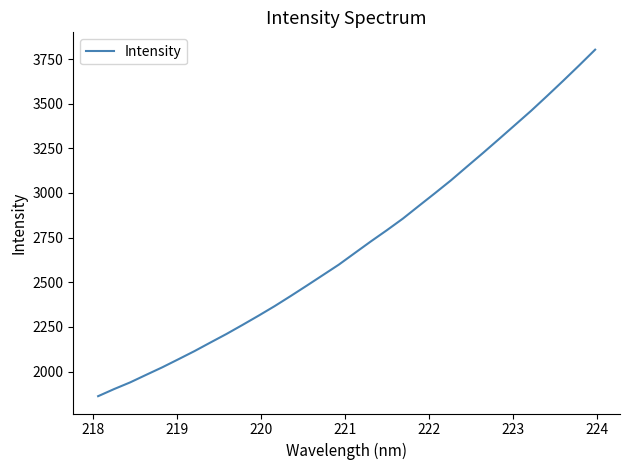

What is the maximum value shown in the chart?

3802.5